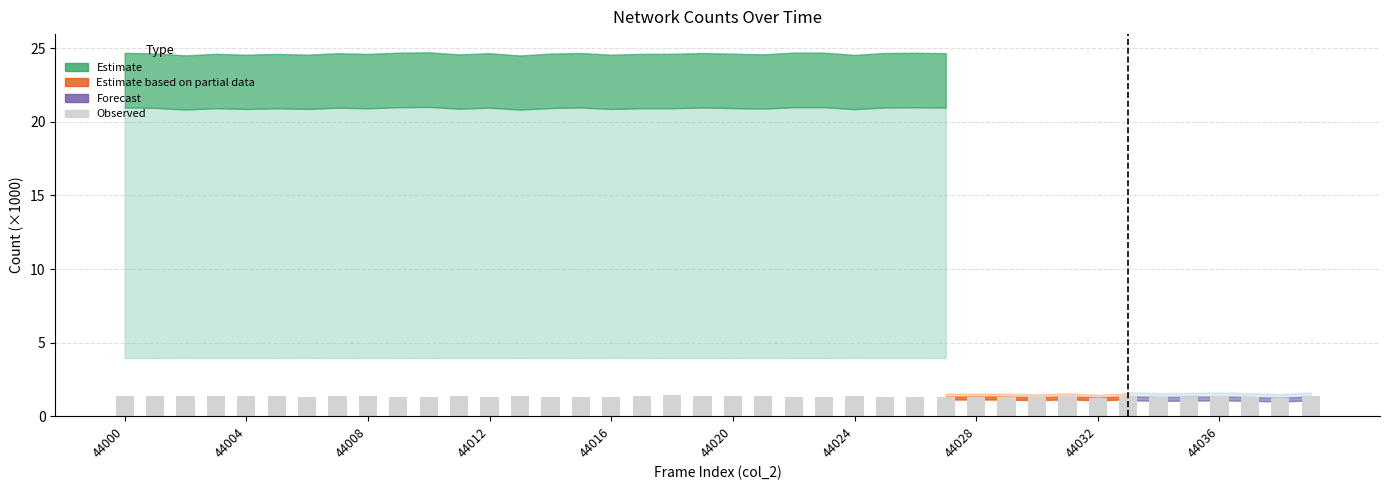

How many distinct data groups are displayed?

1